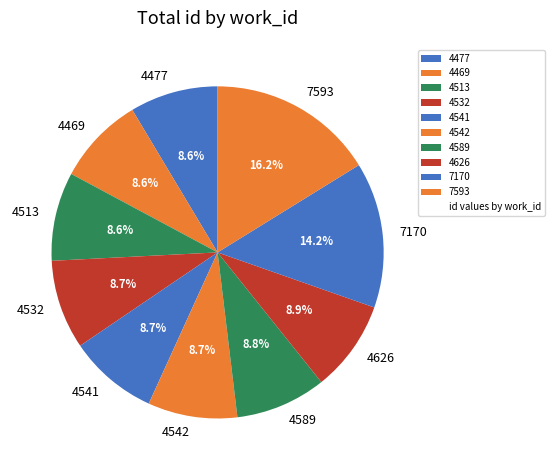

Which slice is the largest?

7593